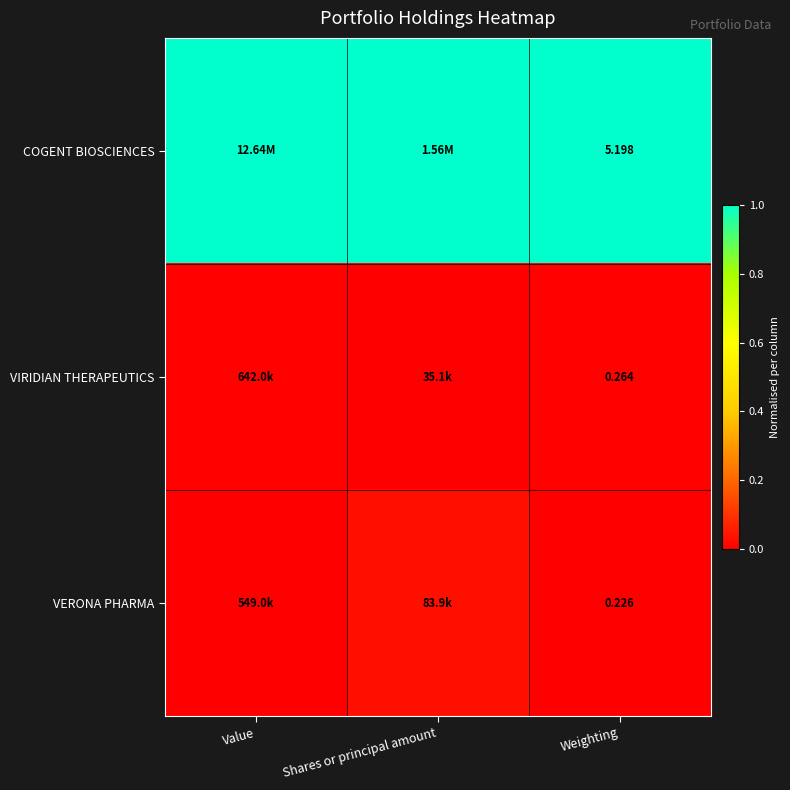

Rank the series at Weighting from highest to lowest value.

COGENT BIOSCIENCES, VIRIDIAN THERAPEUTICS, VERONA PHARMA